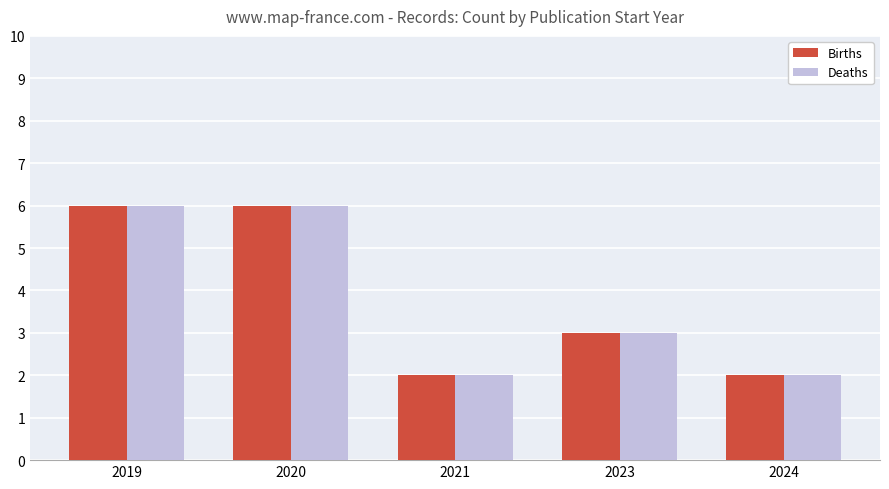

The Deaths series shows 2 at 2024. True or false?

True